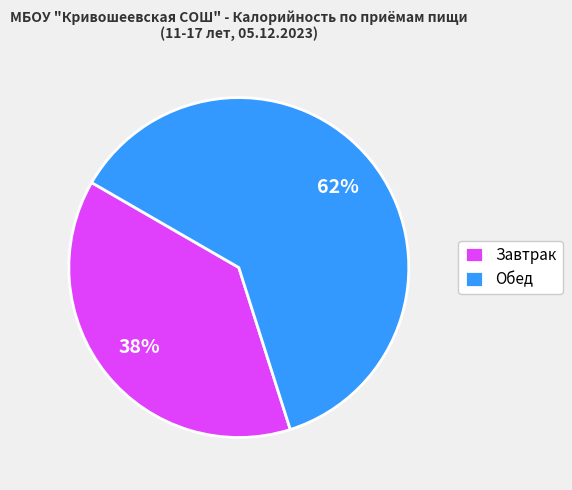

Is there any slice that represents more than half of the pie?

Yes